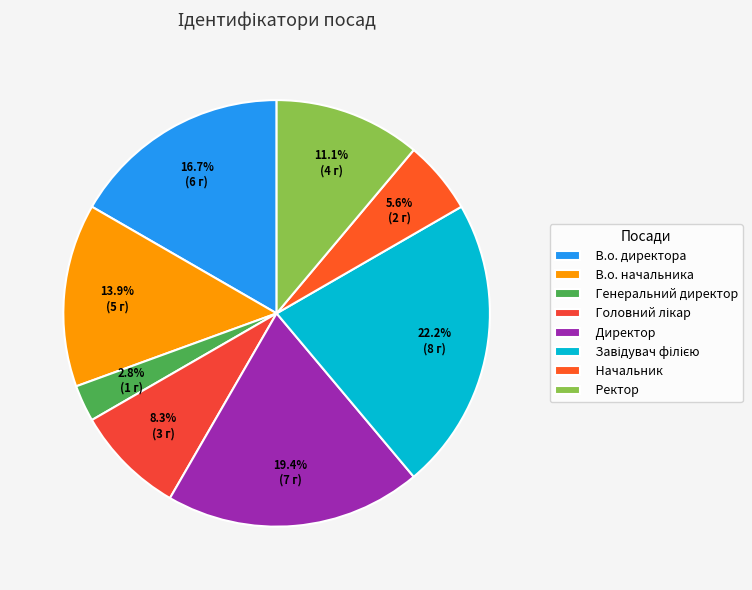

Rank the categories by value from highest to lowest.

Завідувач філією, Директор, В.о. директора, В.о. начальника, Ректор, Головний лікар, Начальник, Генеральний директор